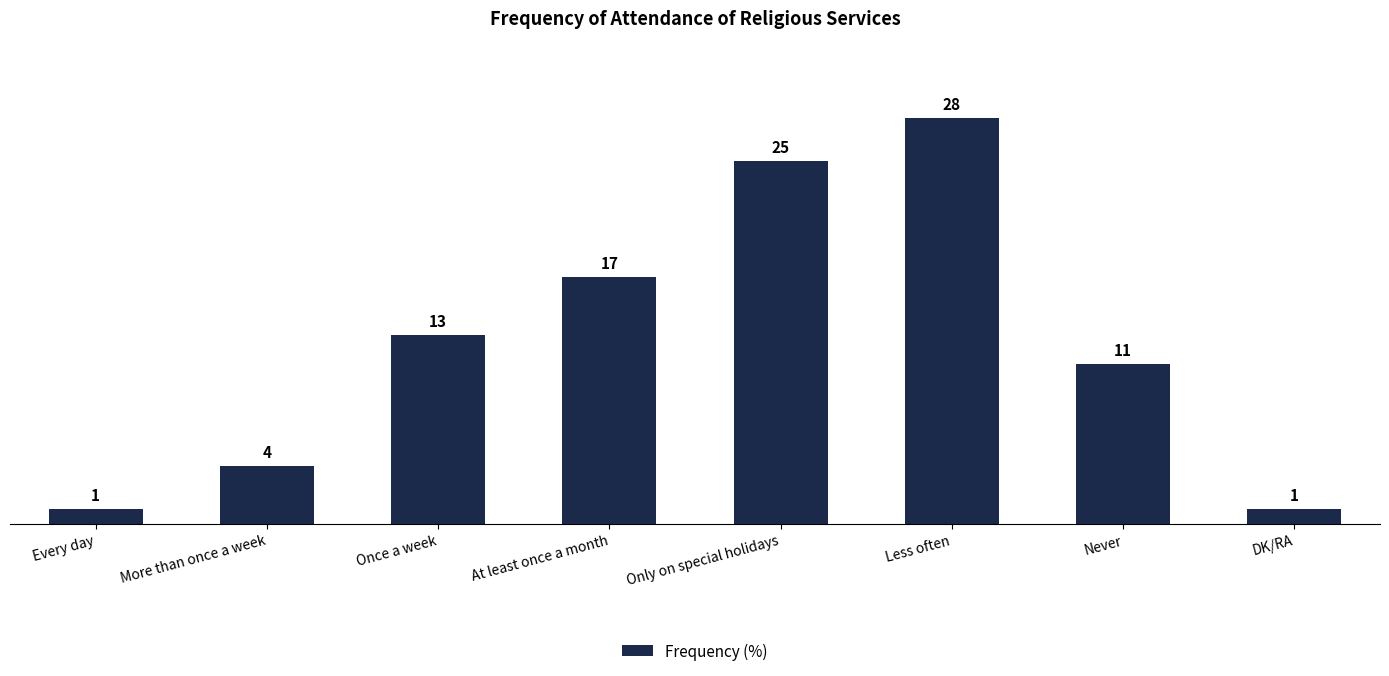

What is the change in value from Every day to Less often?

+27